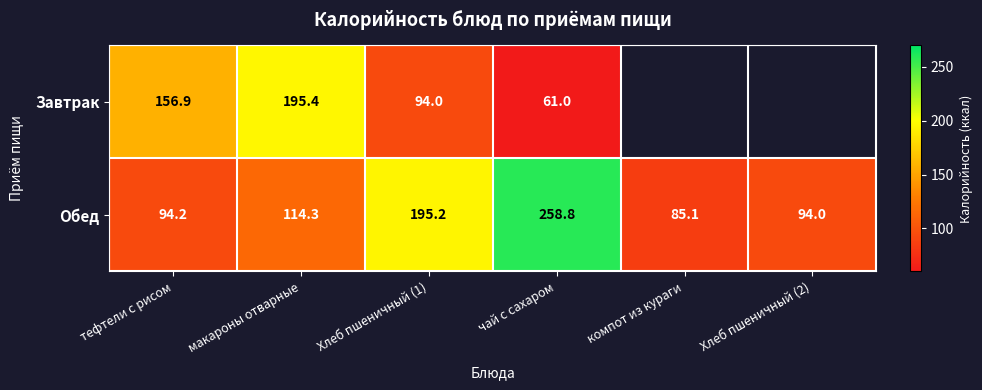

At which label does Обед first exceed 114?

макароны отварные